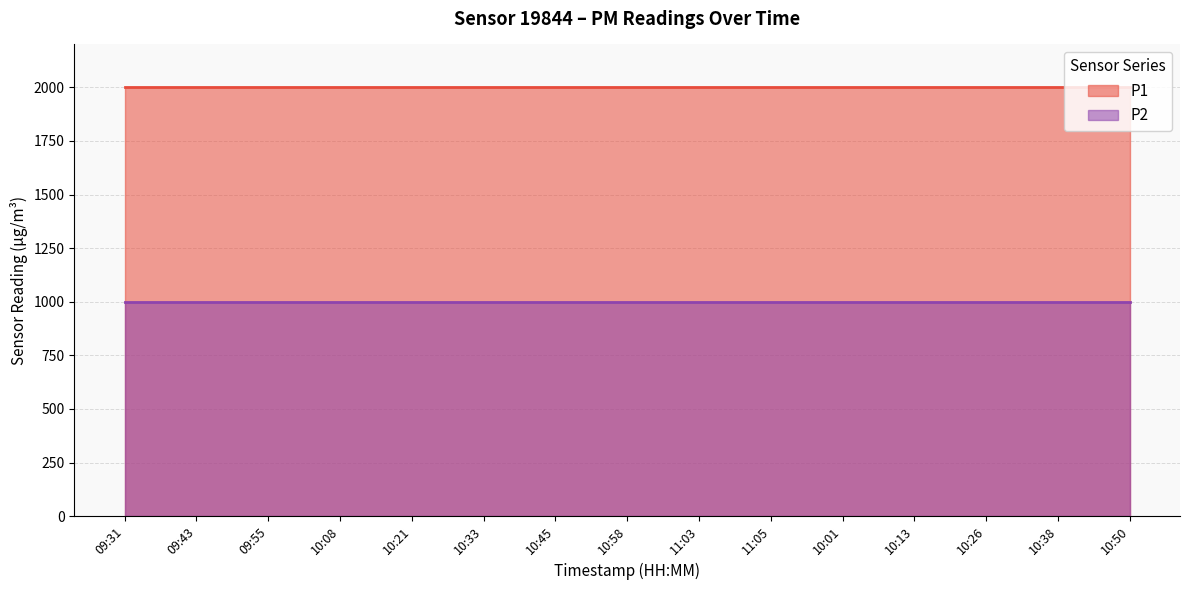

True or false: P2 and P1 cross at least once.

False